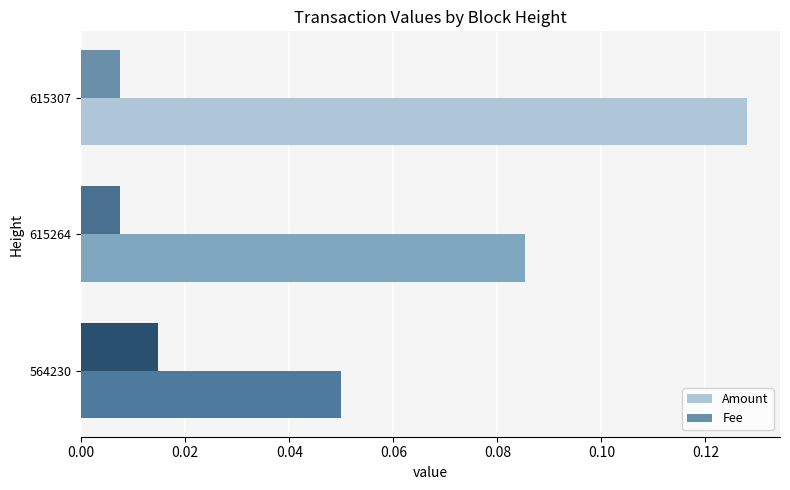

Where is Amount nearest to the value 0?

564230